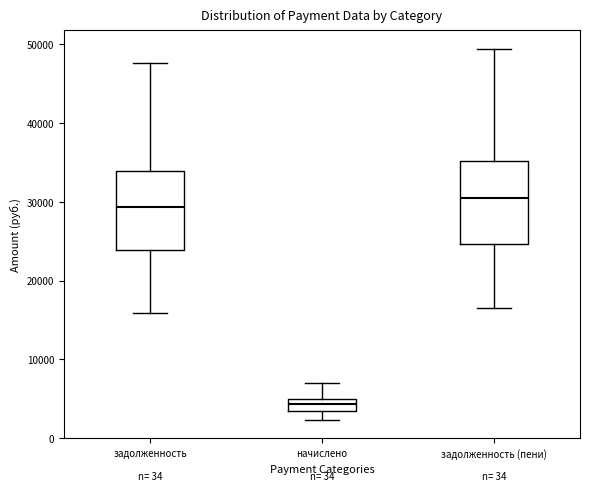

Which box's median line is the lowest?

начислено